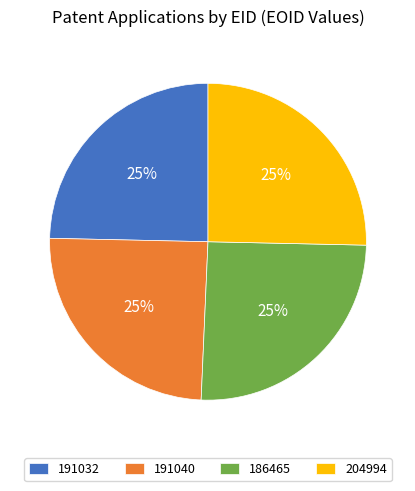

How many segments does this pie chart have?

4